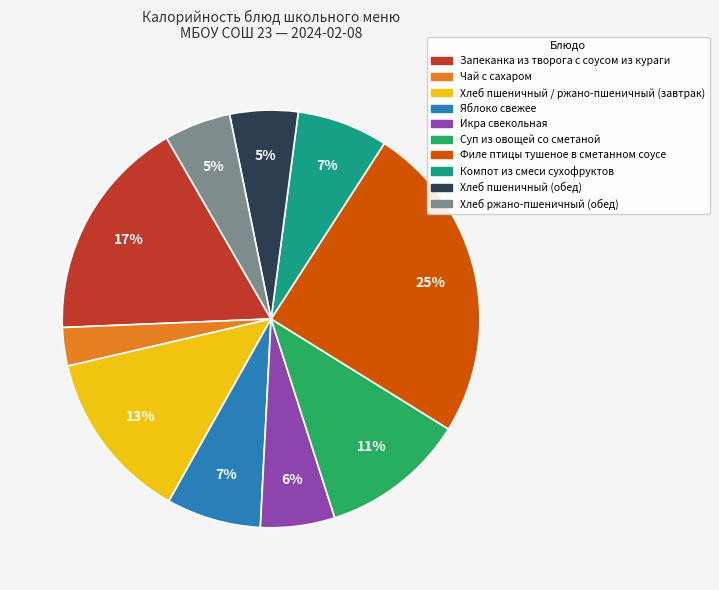

Which slice is the largest?

Филе птицы тушеное в сметанном соусе